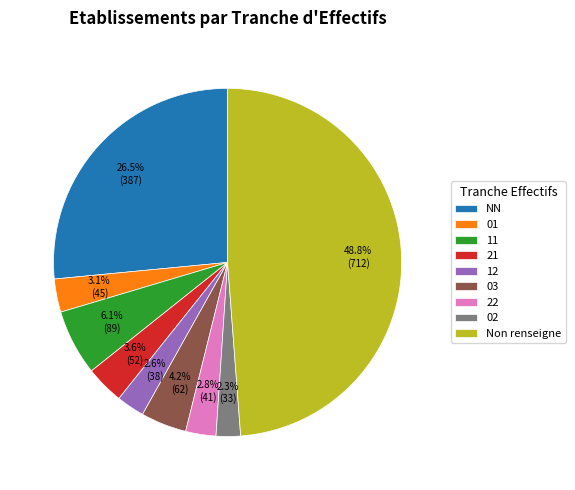

To the nearest percent, what is the difference between the 11 and NN slice percentages?

20%